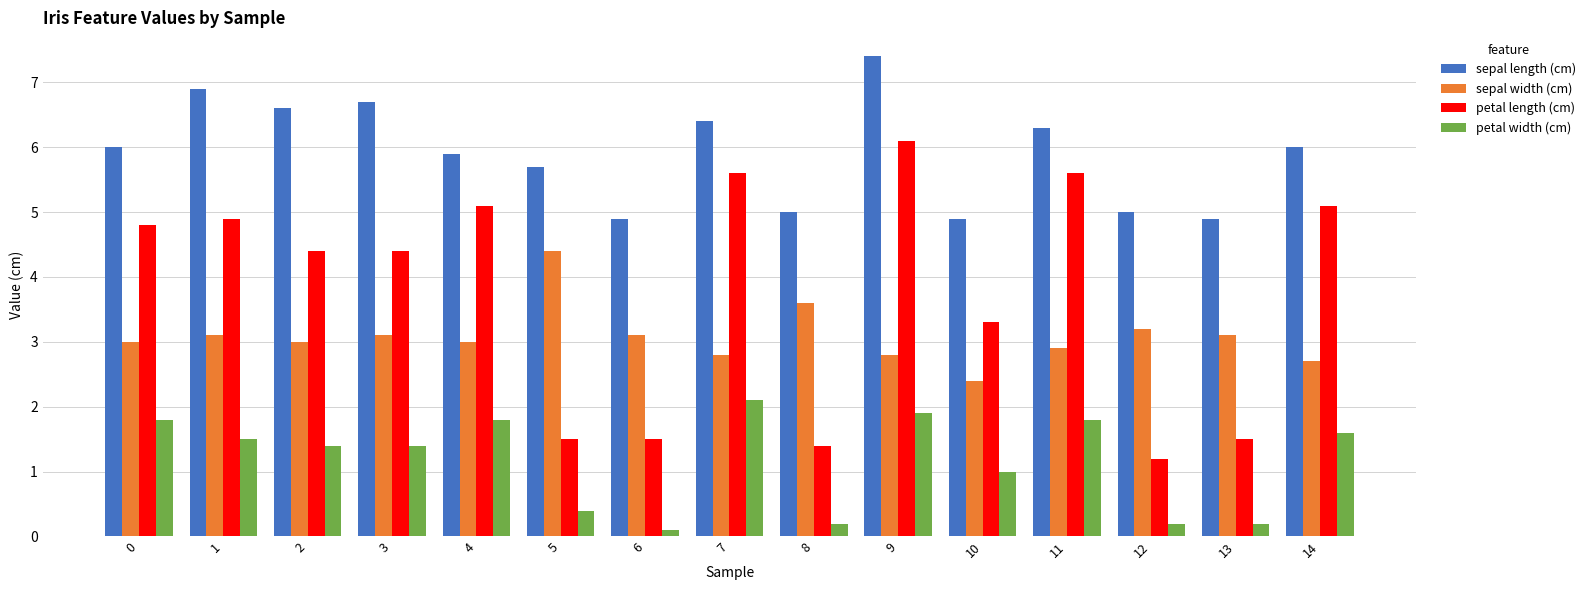

Is it true that sepal length (cm) equals 2.8 at 11?

False